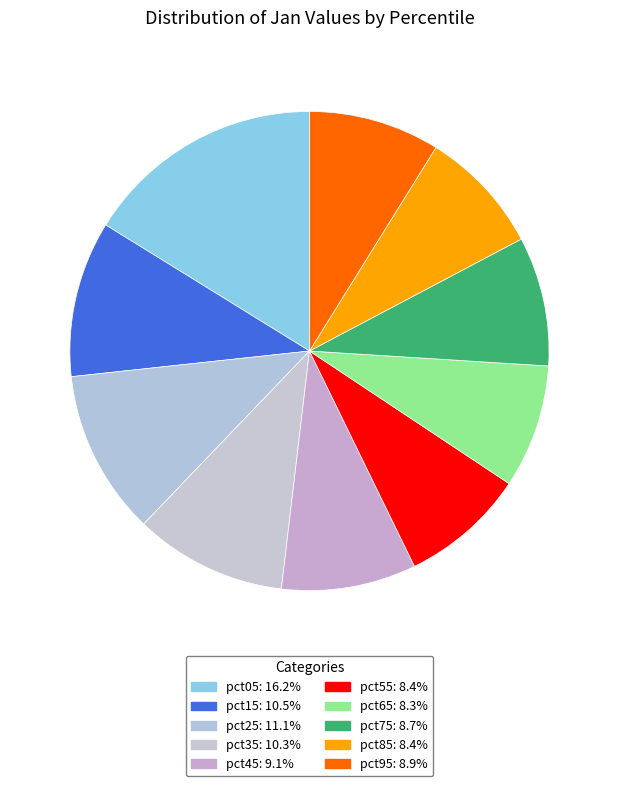

How many slices are in this pie chart?

10